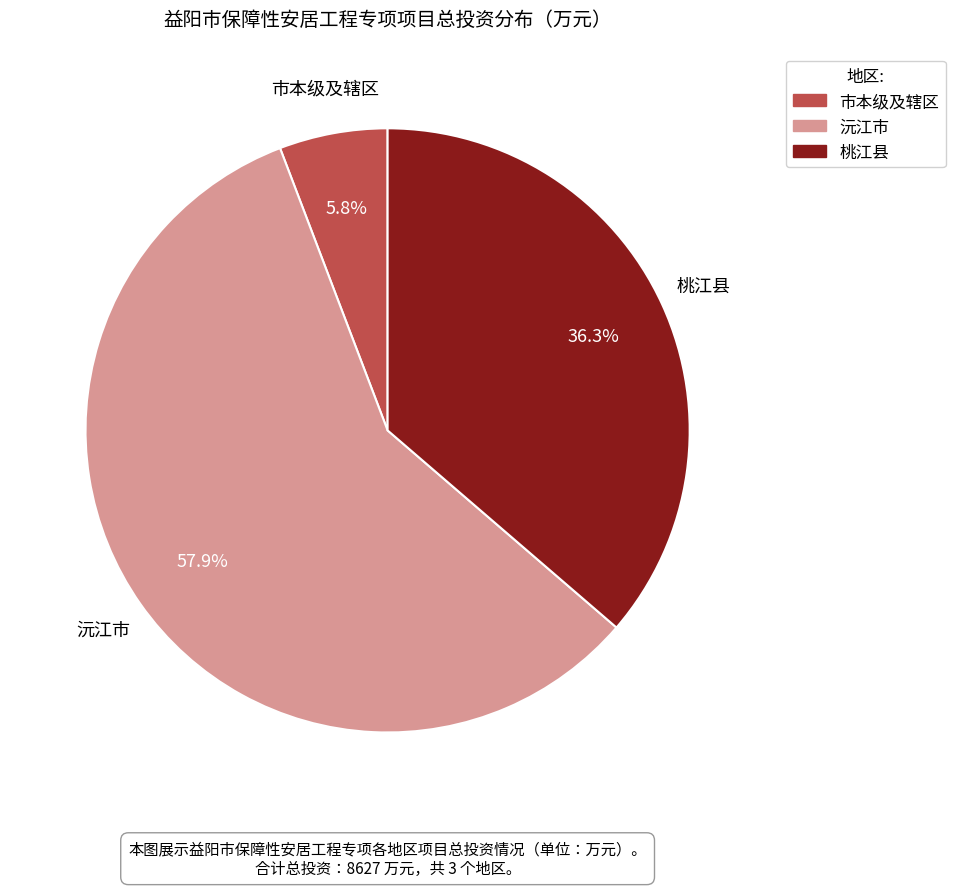

Approximately how many times larger is the value at 市本级及辖区 compared to 桃江县?

0.2